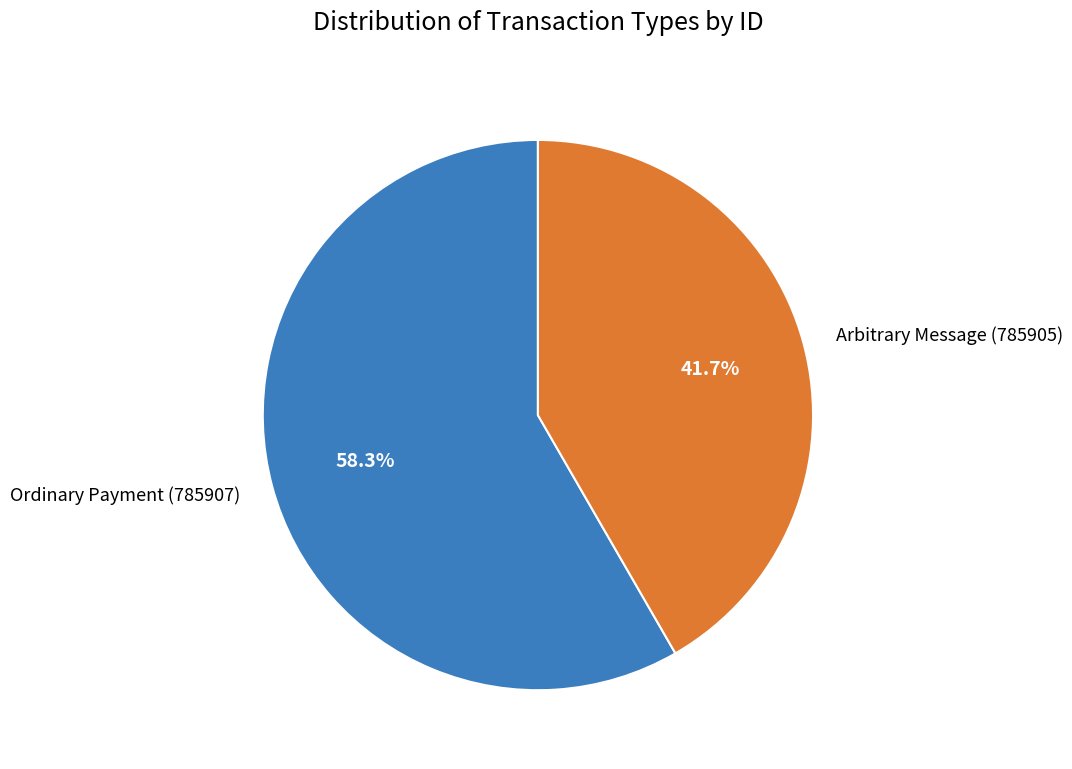

Combined, what portion of the pie is Arbitrary Message (785905) and Ordinary Payment (785907)?

100.0%